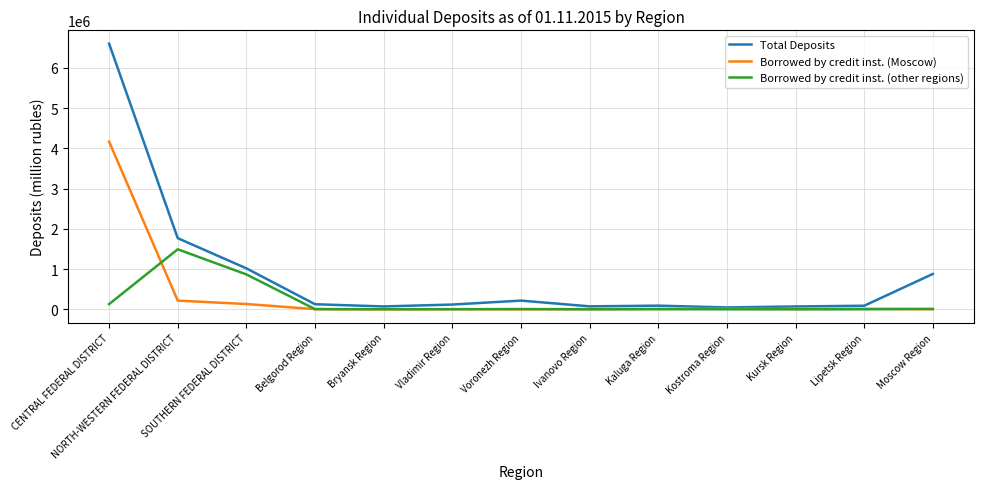

At which label is Total Deposits closest to 3324525?

NORTH-WESTERN FEDERAL DISTRICT